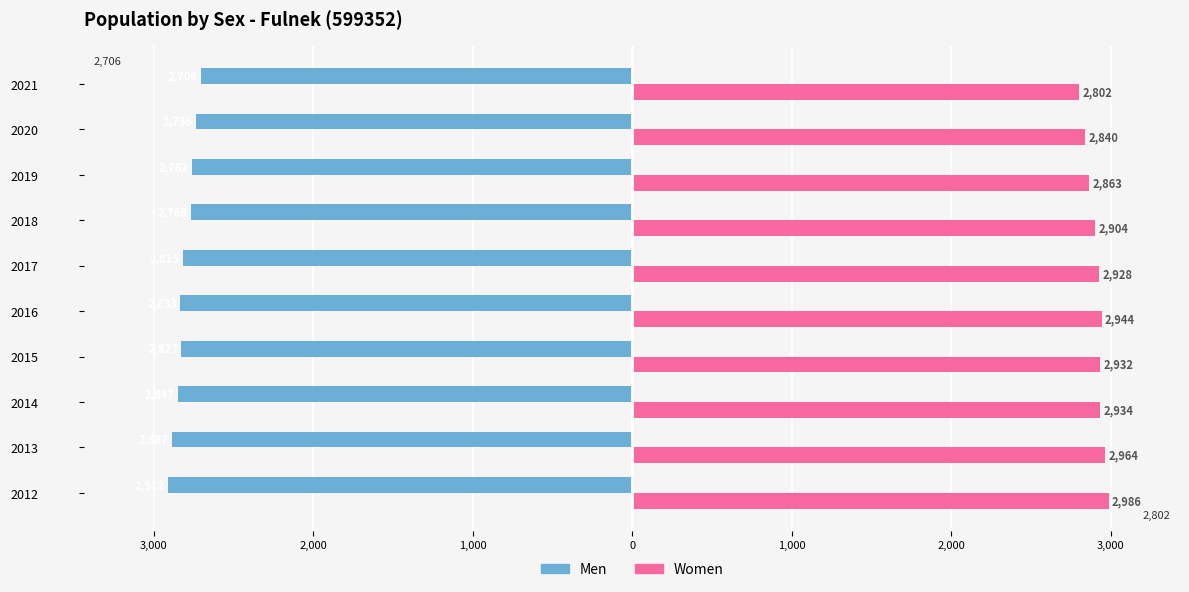

What are all the series names shown in the legend?

Men, Women